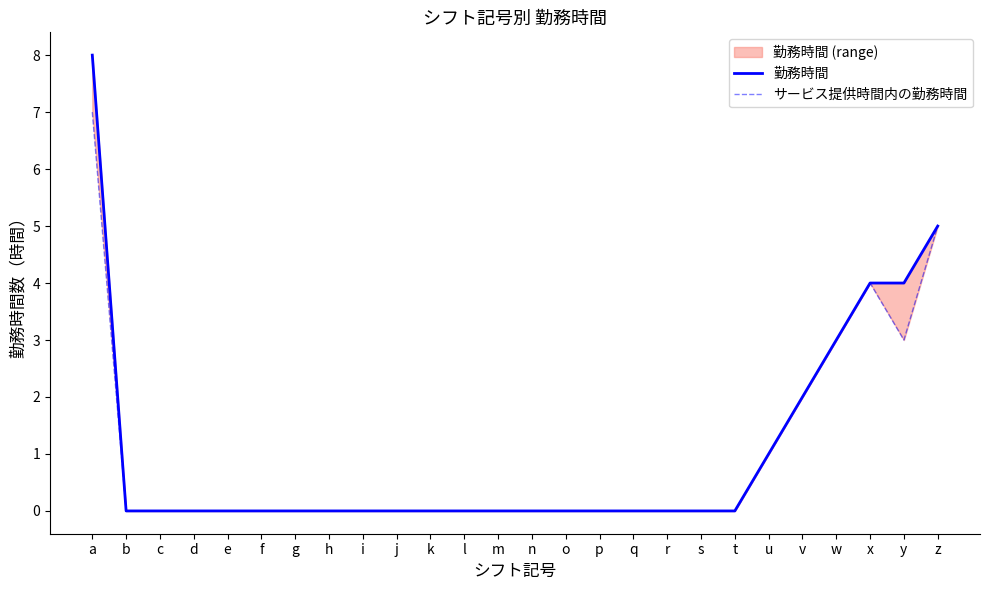

List the series in order of their peak value, highest first.

勤務時間, サービス提供時間内の勤務時間